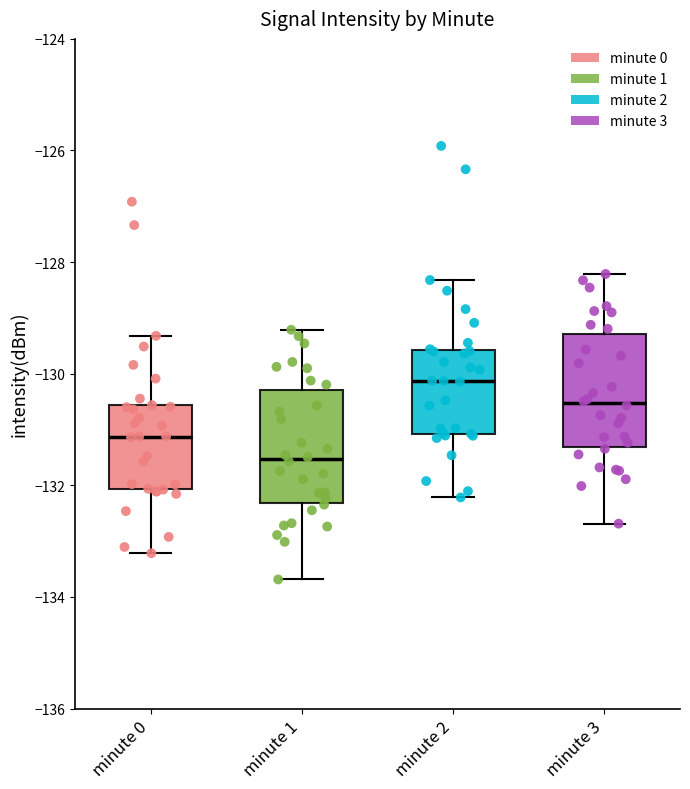

Reading left to right, transcribe this box plot: for each box, give where its median line is, the range the box spans, and where its two whiskers end, as read against the y-axis. The values are not printed on the chart, so give them approximately, as read against the axis.

minute 0: median -131.2, box -132.0 to -130.6, whiskers -133.2 to -129.4
minute 1: median -131.6, box -132.4 to -130.2, whiskers -133.6 to -129.2
minute 2: median -130.2, box -131.0 to -129.6, whiskers -132.2 to -128.4
minute 3: median -130.6, box -131.4 to -129.2, whiskers -132.6 to -128.2